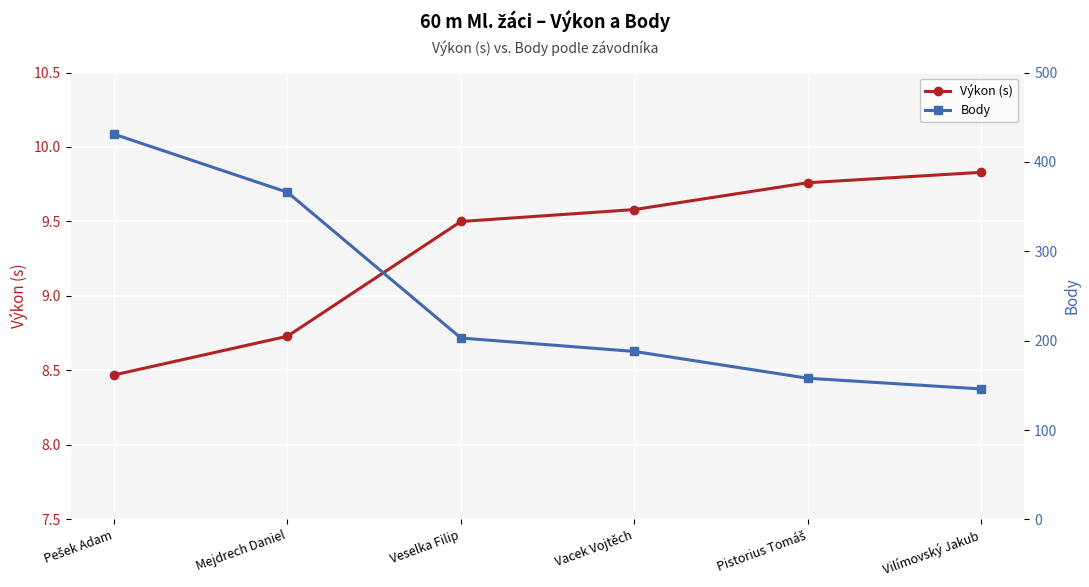

Rank the series at Pistorius Tomáš from highest to lowest value.

Body, Výkon (s)